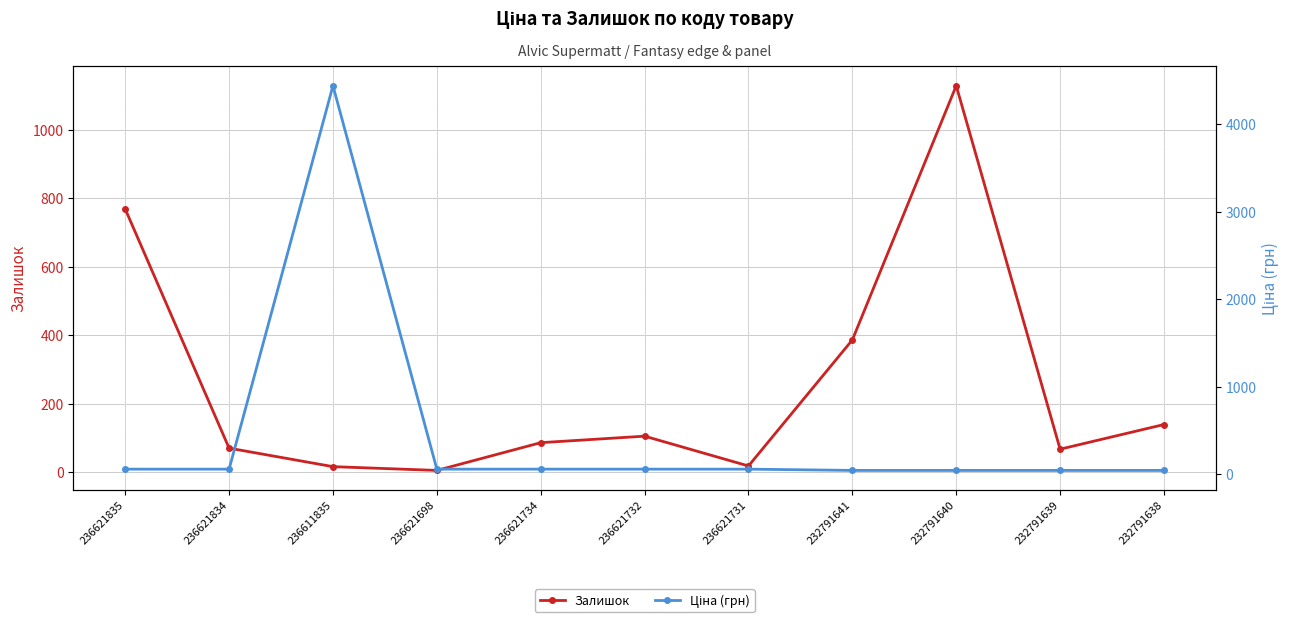

True or false: Залишок has a value of 87.0 at 236621734.

True